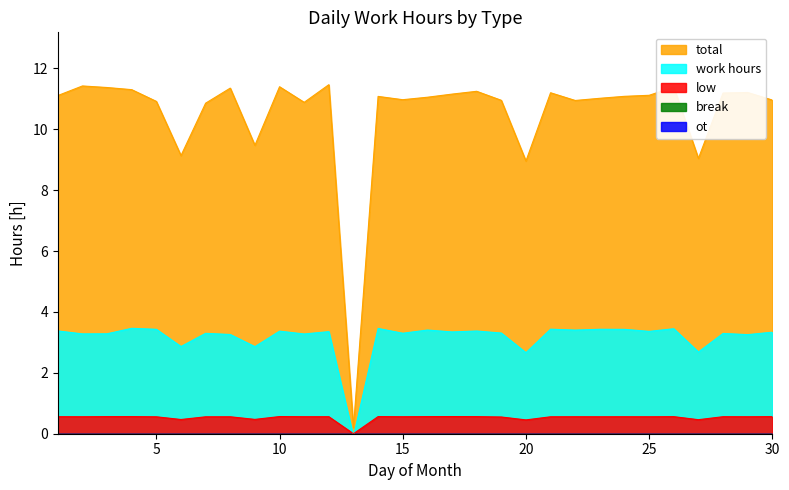

Is it true that total equals 0.3 at 15?

False